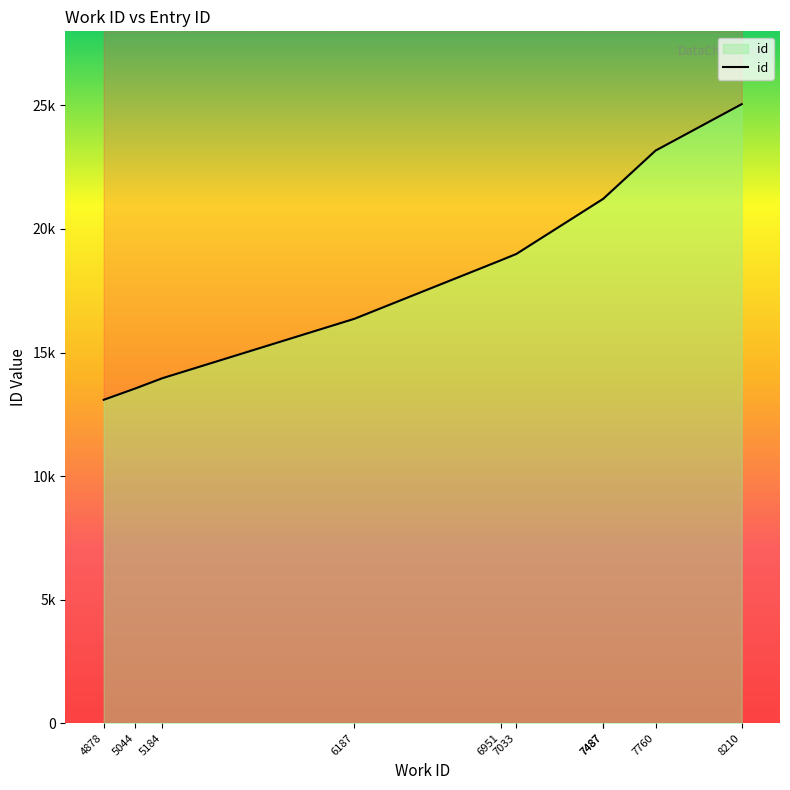

True or false: the data shows 11191 at 7760.

False